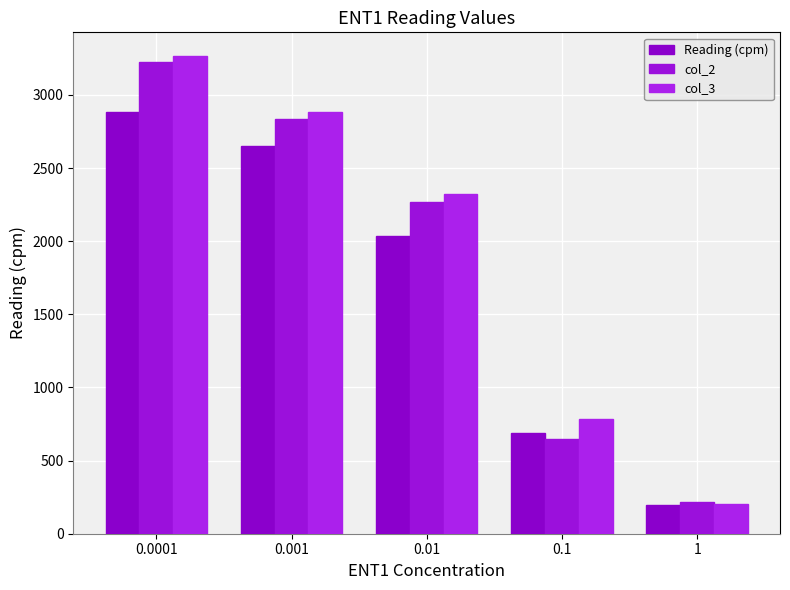

What is the sum of all col_3 values?

9463